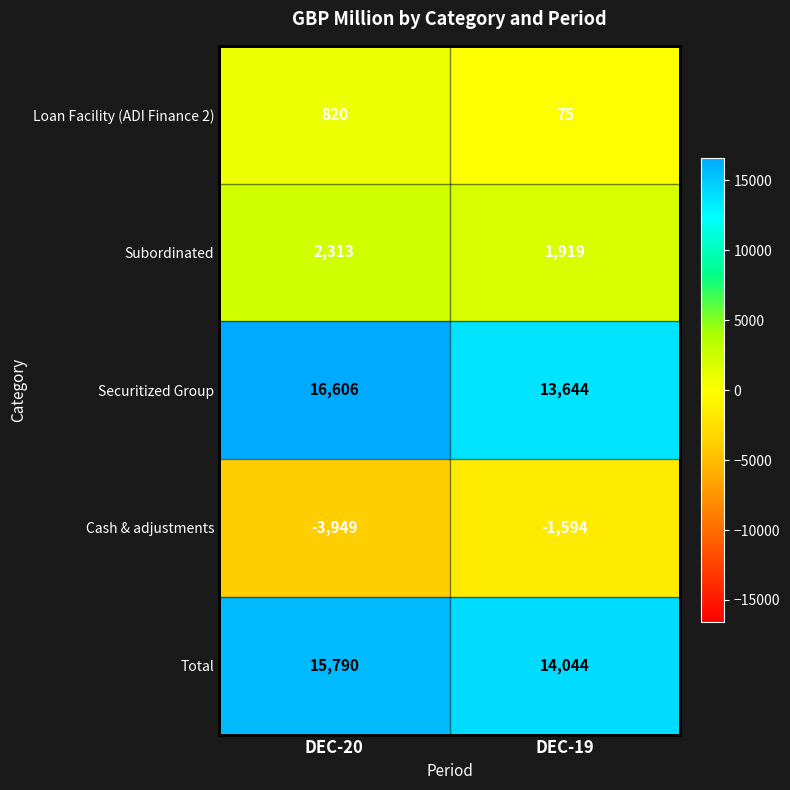

True or false: Subordinated has a value of 3179 at DEC-19.

False